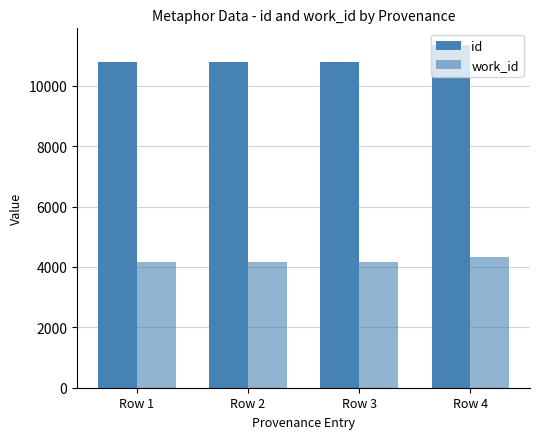

Does the chart contain any negative values?

No